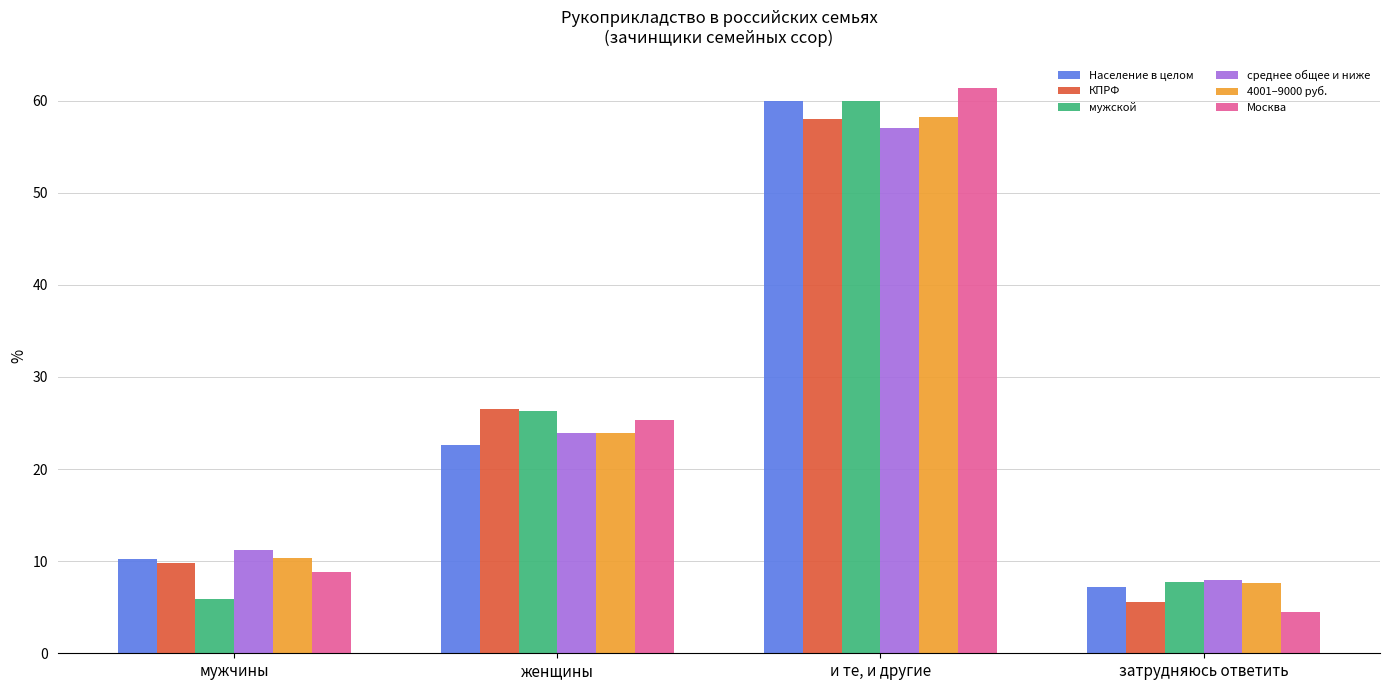

What are all the series names shown in the legend?

Население в целом, КПРФ, мужской, среднее общее и ниже, 4001–9000 руб., Москва